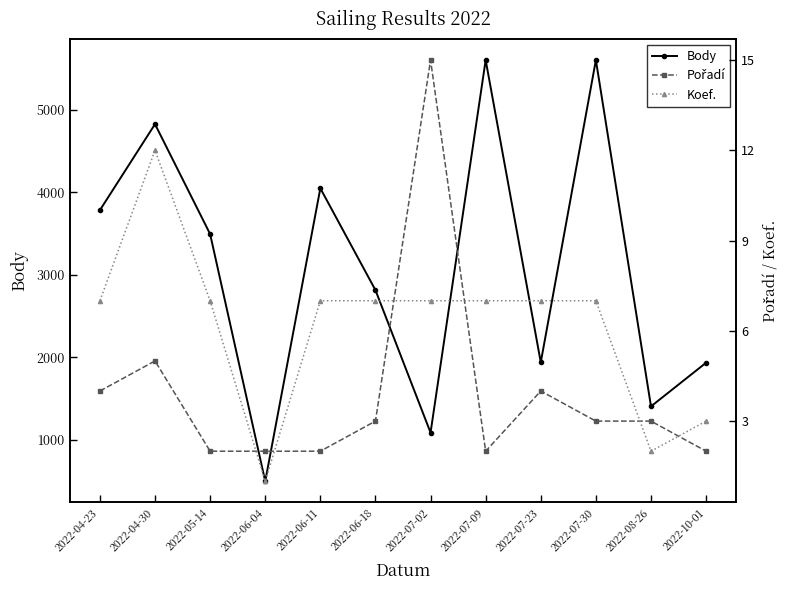

Where is Body nearest to the value 3049?

2022-06-18